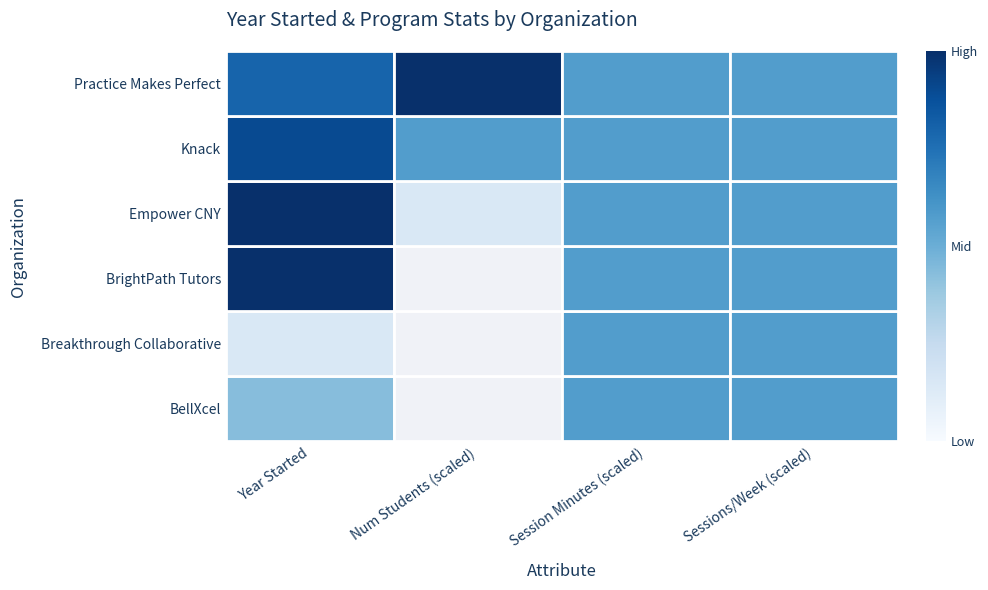

At which category is the sum across all series the highest?

Year Started